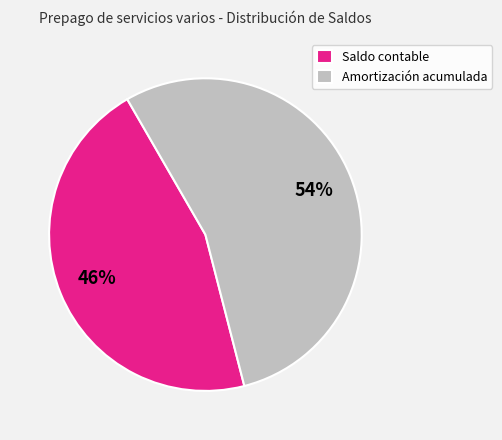

How many slices are in this pie chart?

2